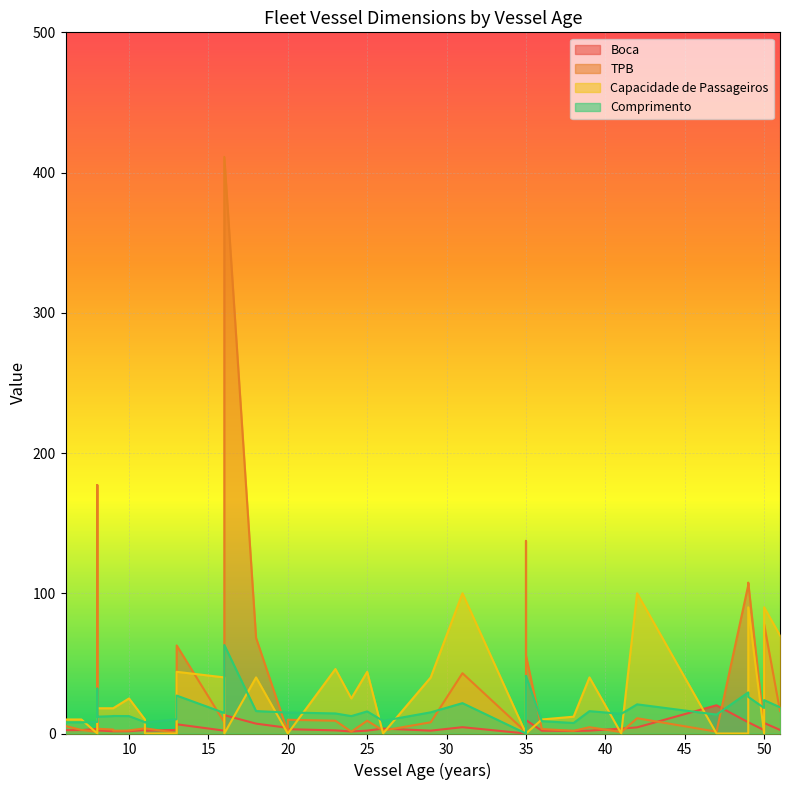

List the series in order of their overall mean, highest first.

TPB, Capacidade de Passageiros, Comprimento, Boca